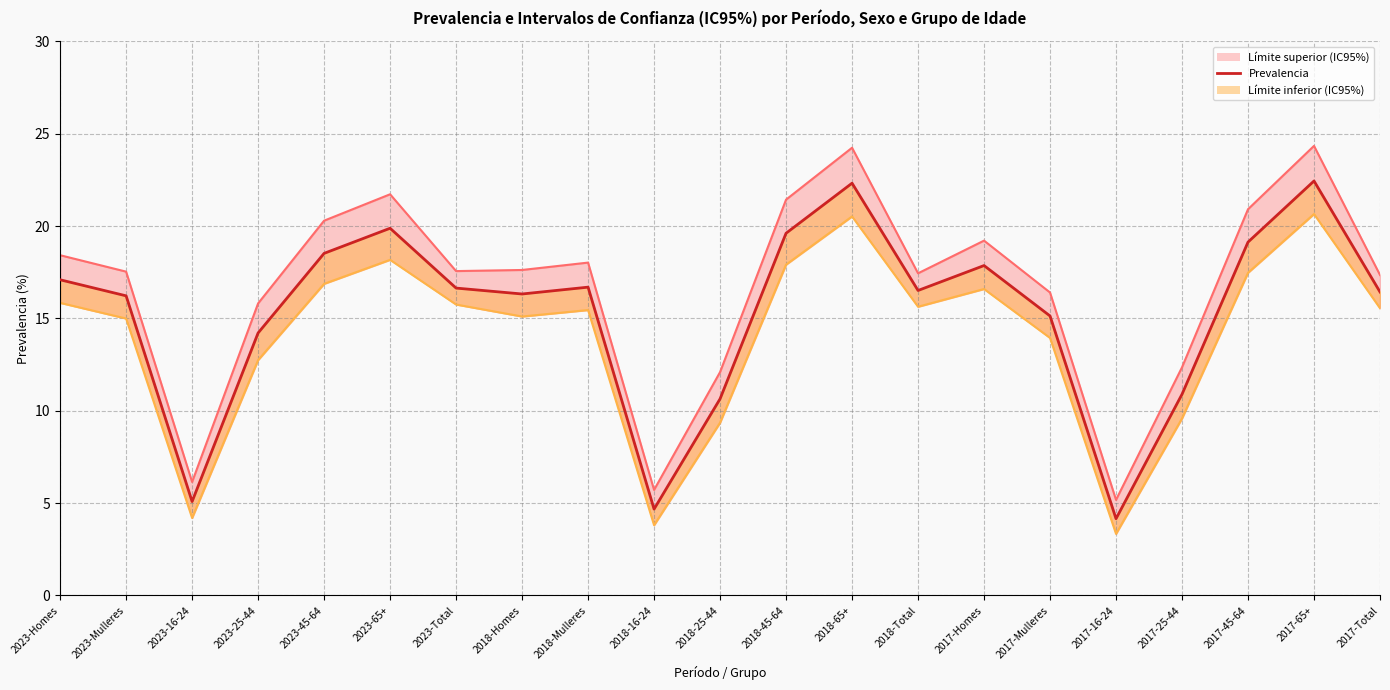

How many data points are less than 16?

7